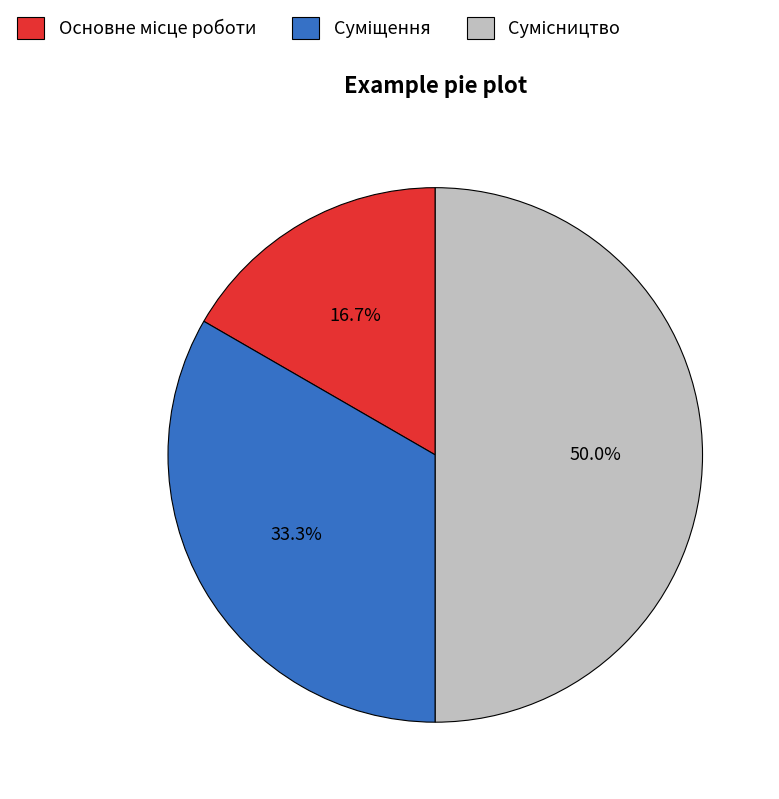

Is Сумісництво the majority of the pie?

No